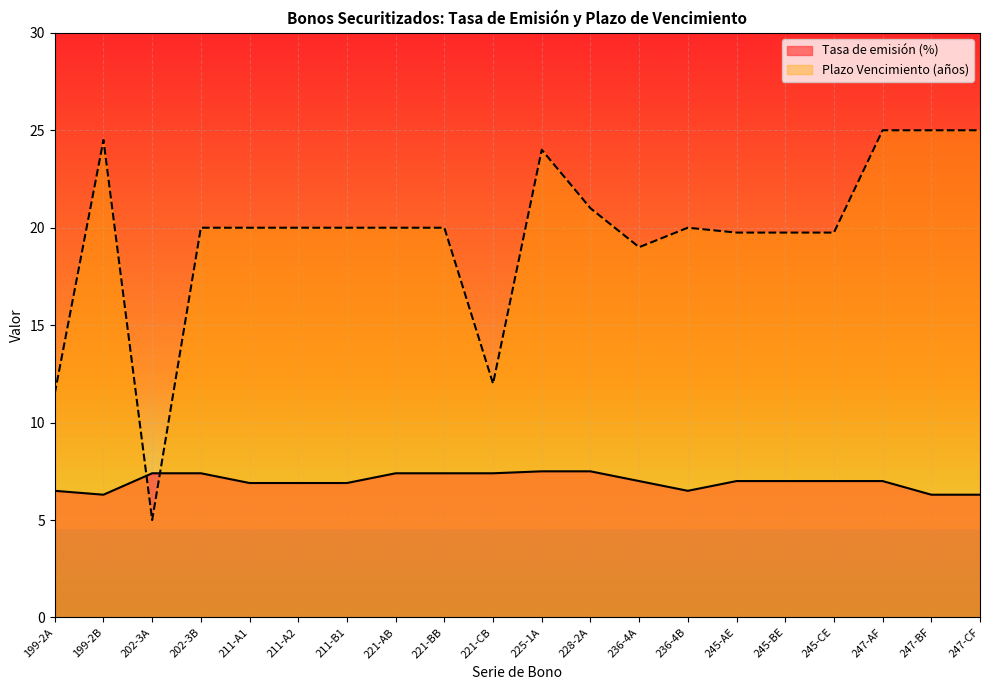

Is the value of Plazo Vencimiento (años) at 199-2B greater than the value of Tasa de emisión (%) at 225-1A?

Yes